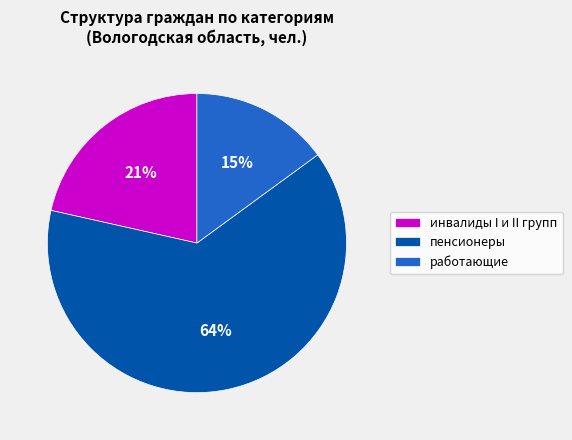

To the nearest percent, what is the combined percentage of пенсионеры and инвалиды I и II групп?

85%